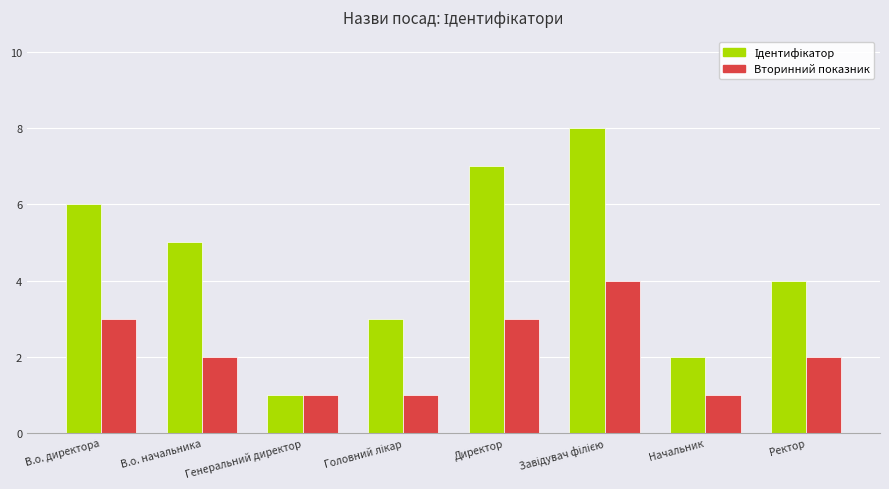

What is the sum of all Вторинний показник values?

17